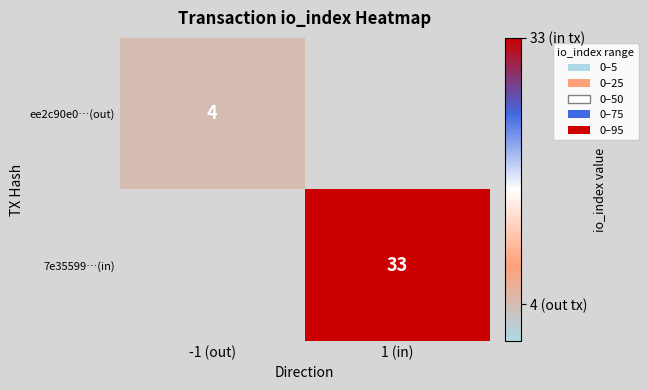

Which label corresponds to the smallest value in the chart?

-1 (out)